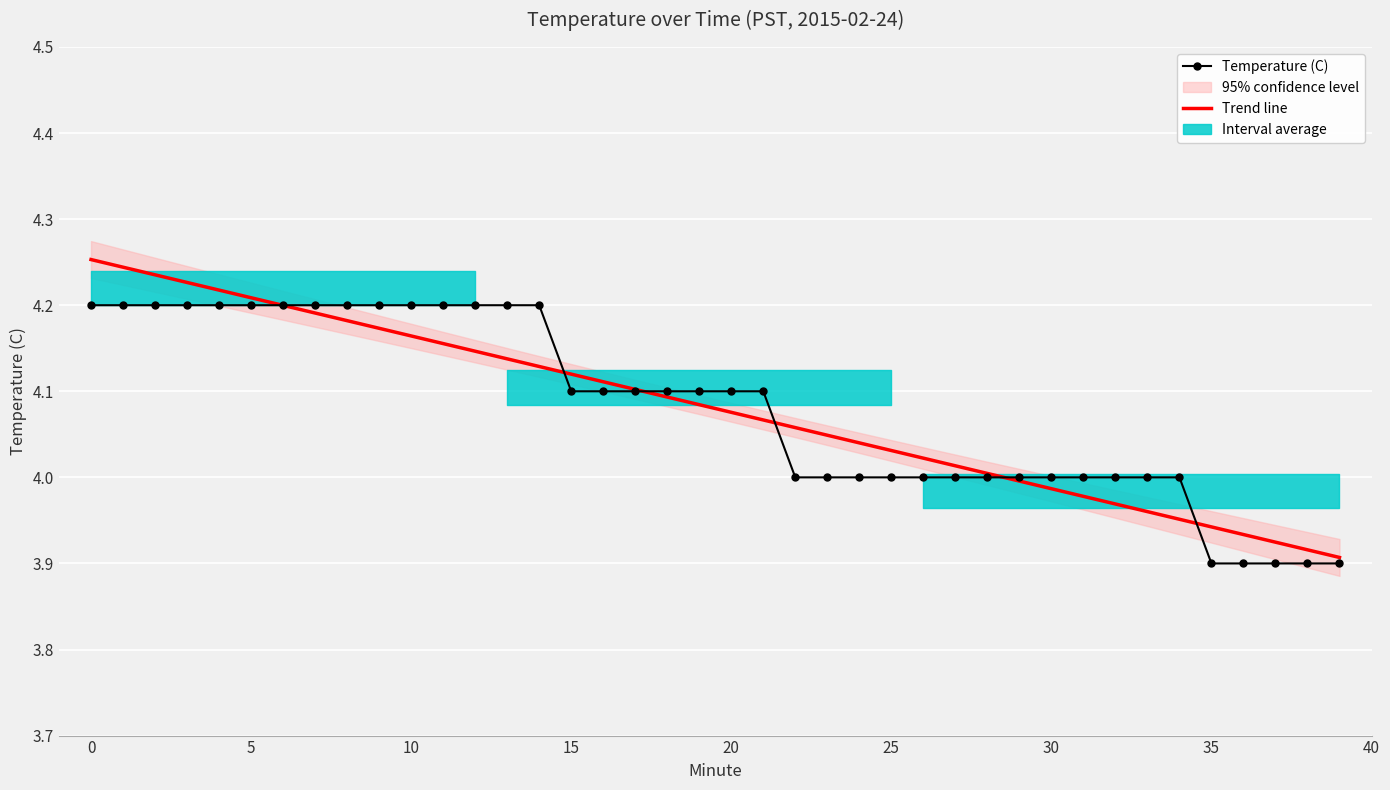

True or false: Trend line has more than 2 points higher than both neighbors.

False